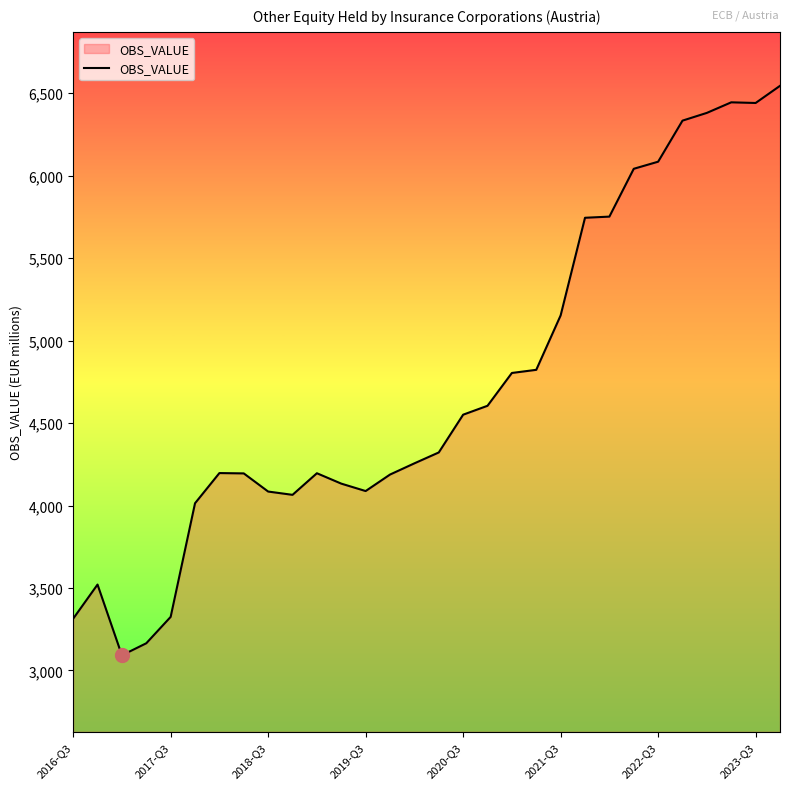

What is the difference between the maximum and minimum values?

3453